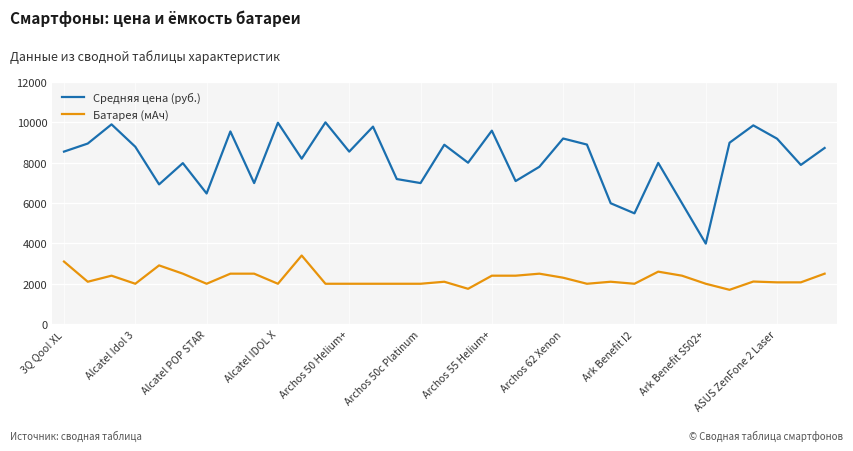

Which series has the largest range (max minus min)?

Средняя цена (руб.)